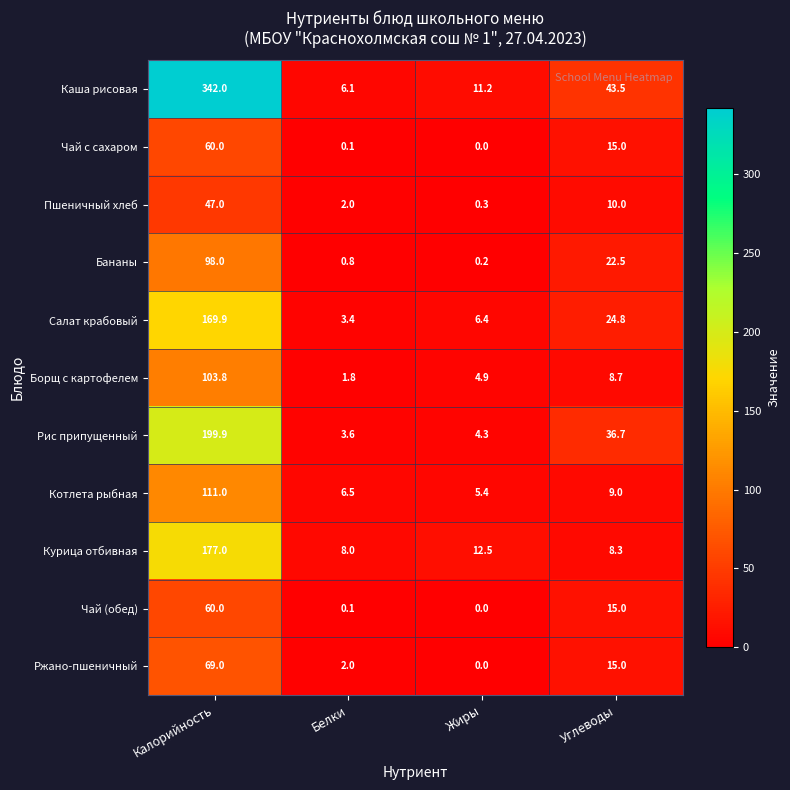

What is the difference between the maximum and minimum values in the Курица отбивная series?

169.0